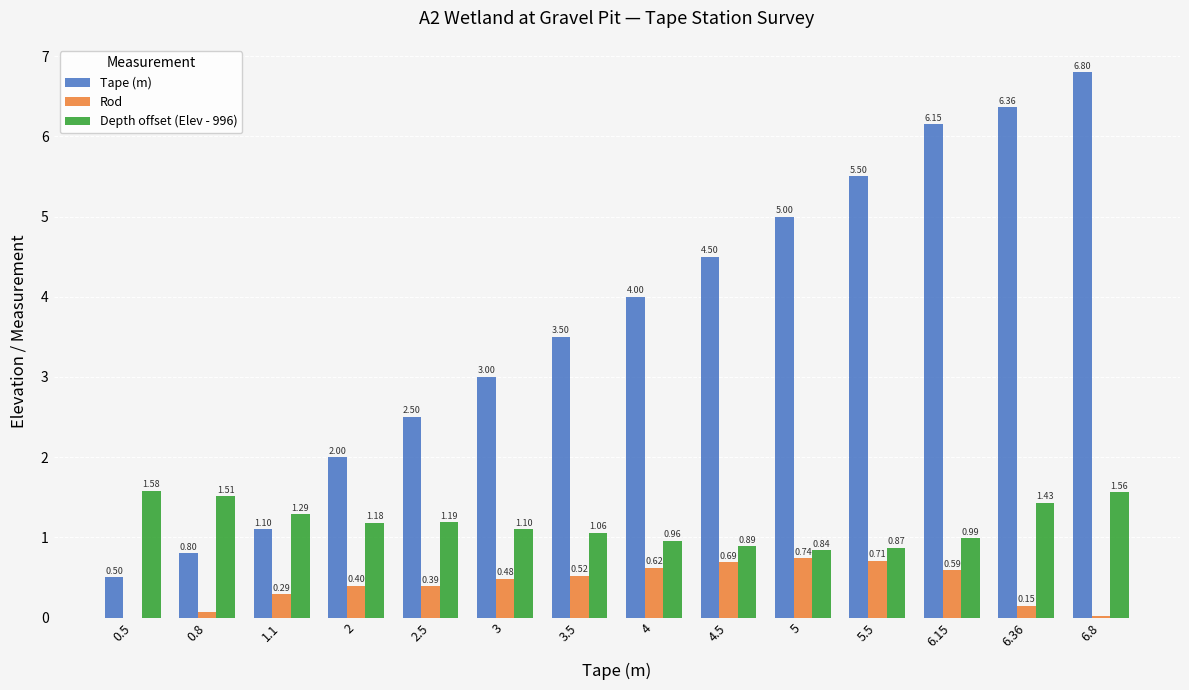

At which category is the sum across all series the highest?

6.8